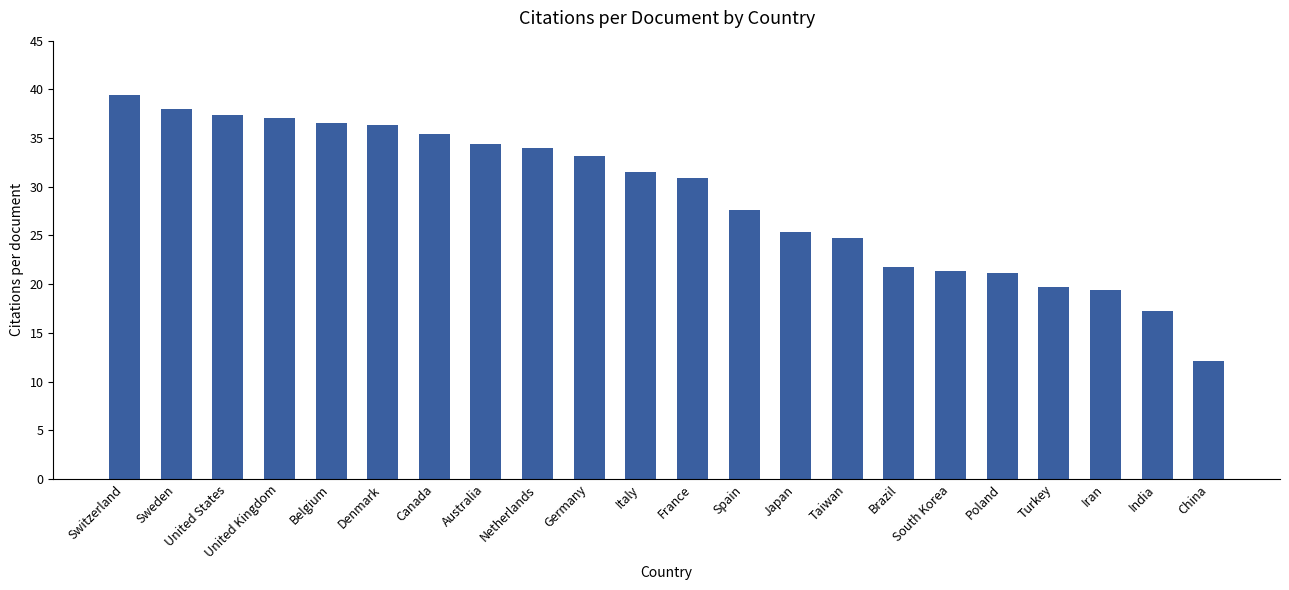

Which has a higher value, Iran or Brazil?

Brazil